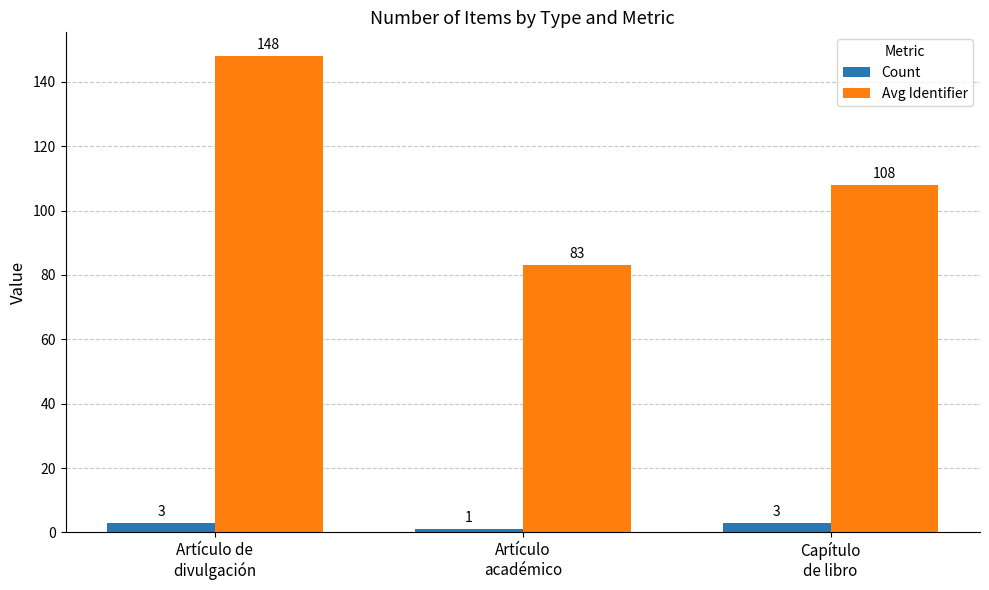

At Artículo de
divulgación, list the series in order from smallest to largest.

Count, Avg Identifier